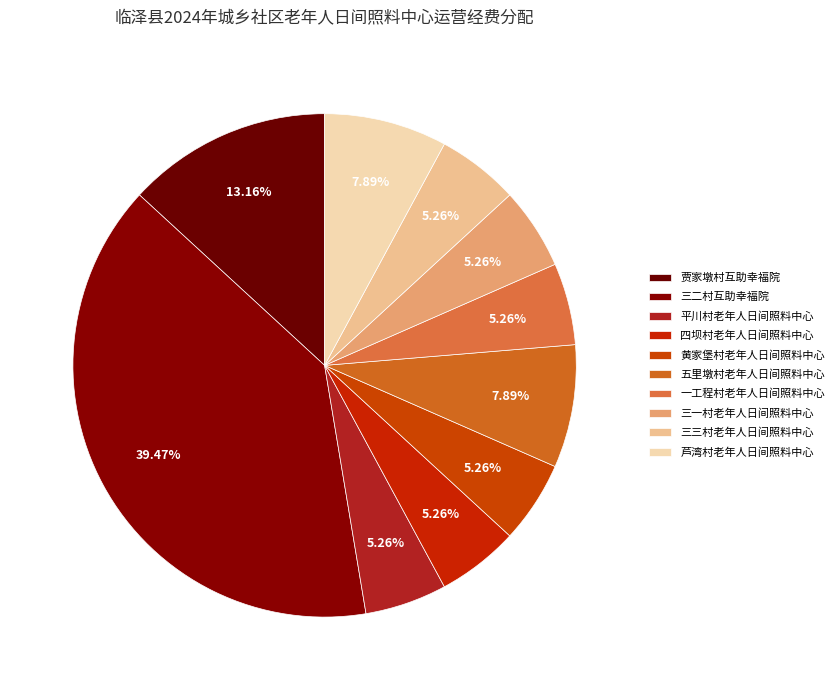

To the nearest percent, what portion does 五里墩村老年人日间照料中心 represent?

8%